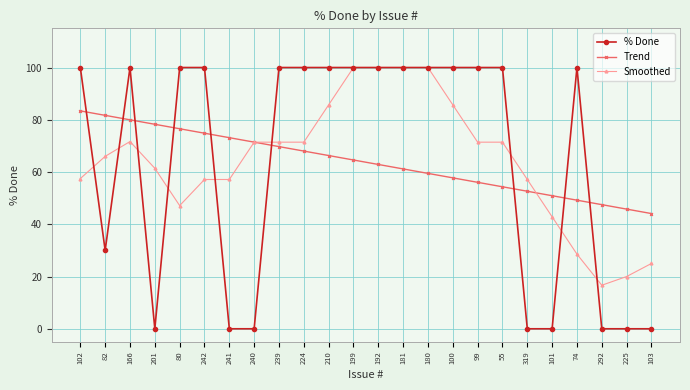

What are all the series names shown in the legend?

% Done, Trend, Smoothed